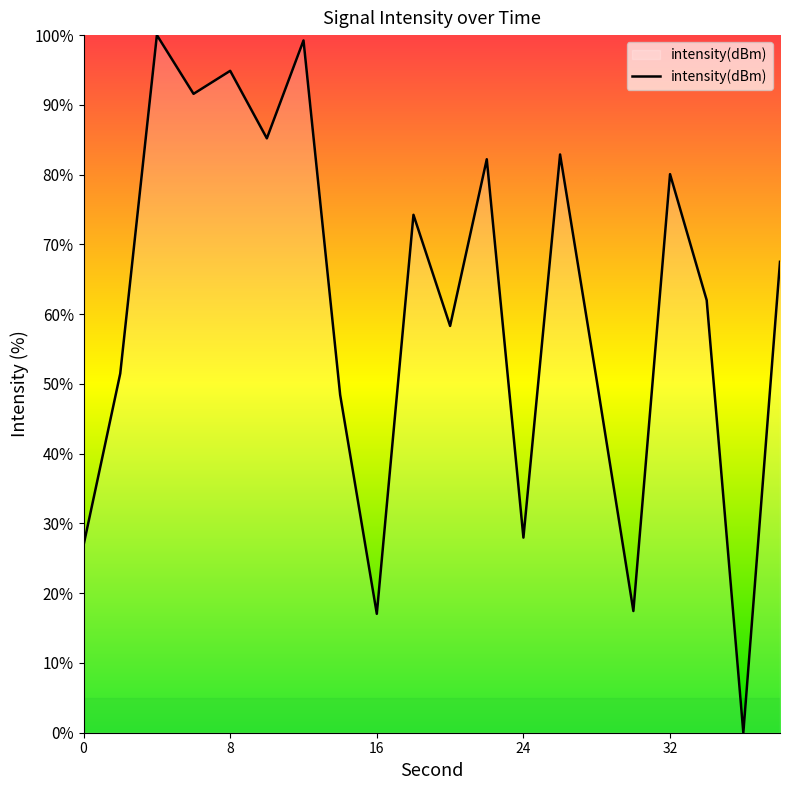

How many interior local valleys (lower than both neighbors) does the data have?

7